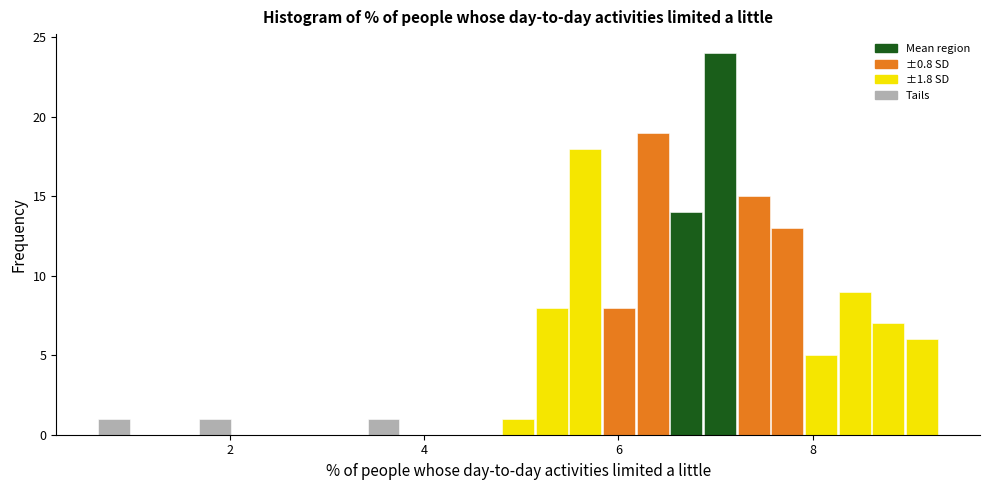

Around what value on the x-axis is the tallest bar? Give the approximate position of its centre, as read against the axis.

7.0